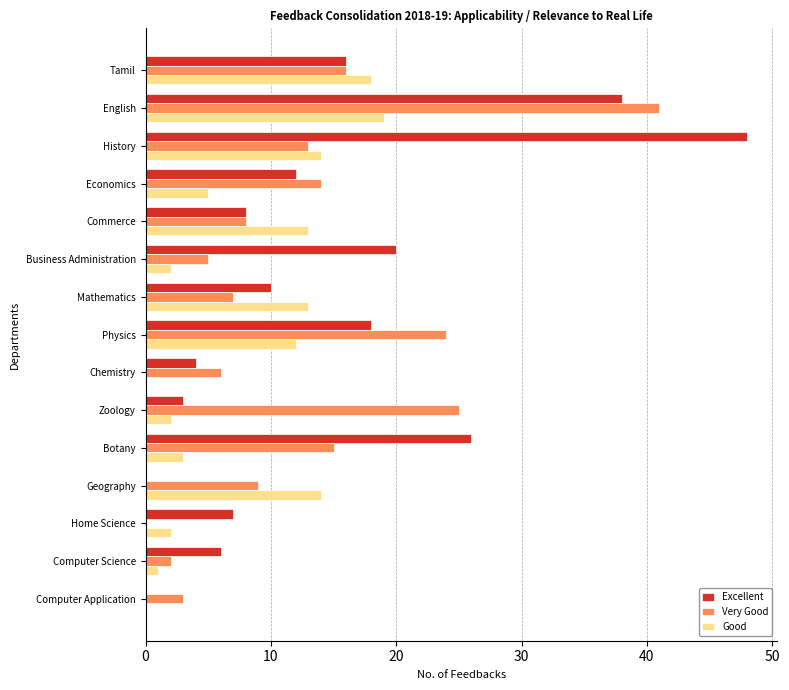

Which series has the largest total across all categories?

Excellent